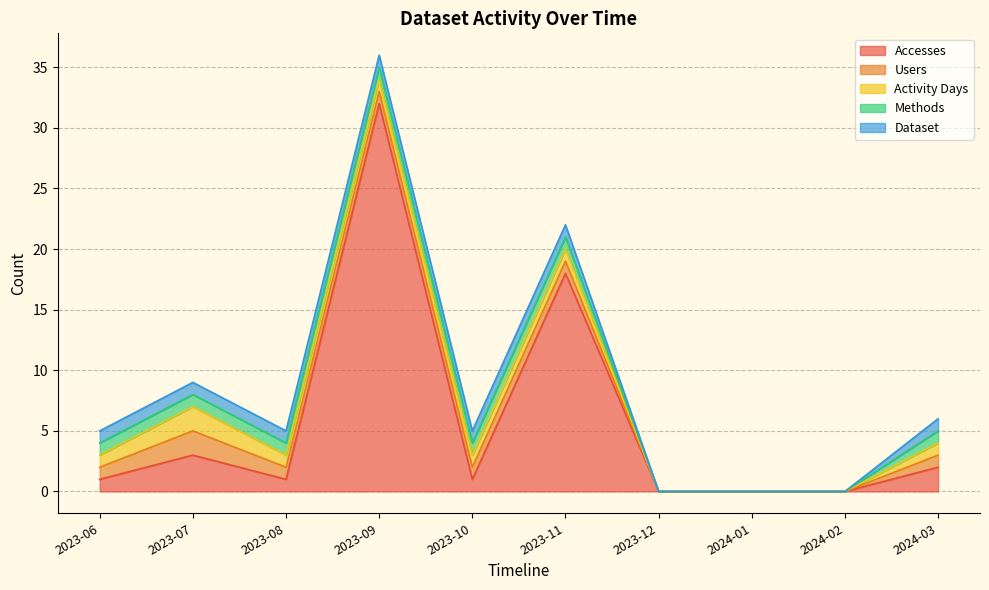

True or false: Activity Days and Methods cross at least once.

False